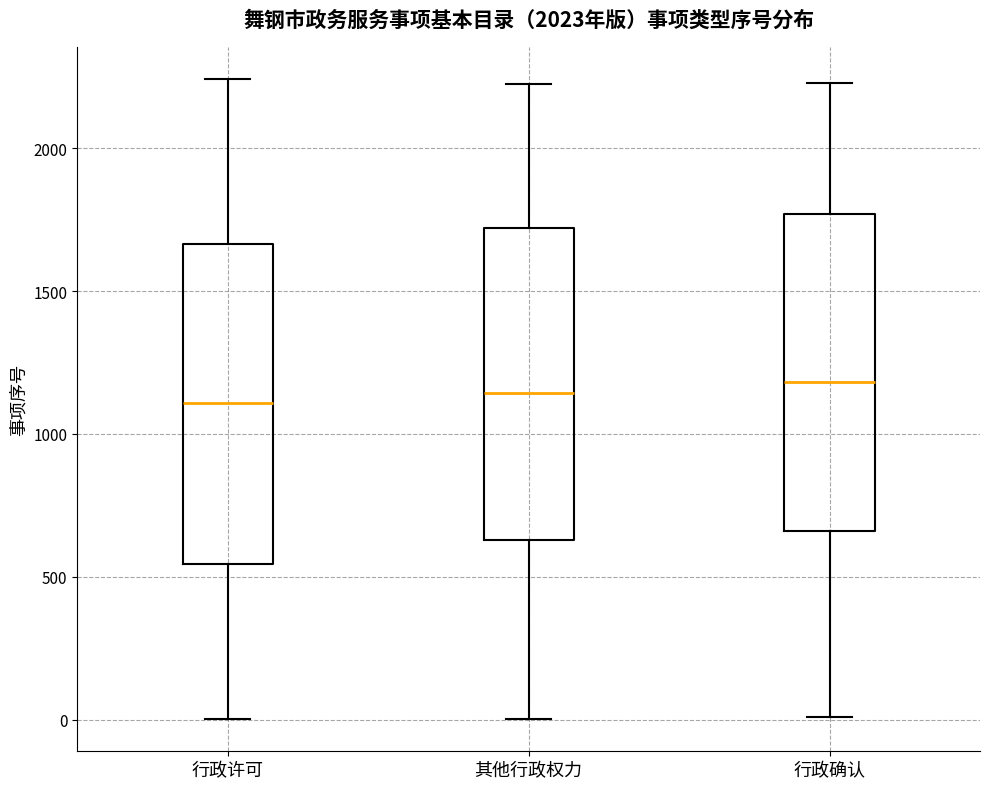

Reading left to right, read every box against the y-axis: the position of its median line, the range the box covers, and the ends of its whiskers. The values are not printed on the chart, so give them approximately, as read against the axis.

行政许可: median 1100, box 550 to 1650, whiskers 0 to 2250
其他行政权力: median 1150, box 650 to 1700, whiskers 0 to 2250
行政确认: median 1200, box 650 to 1750, whiskers 0 to 2250